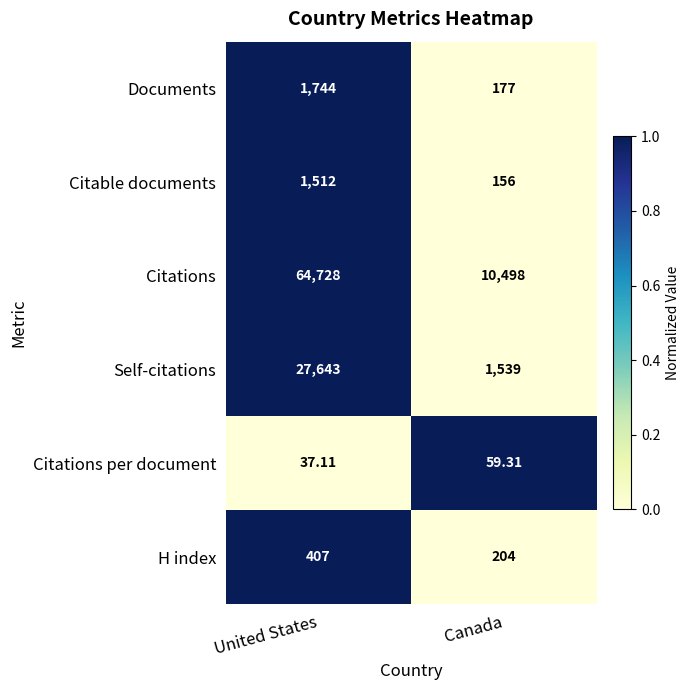

Which series has the largest total across all categories?

Citations